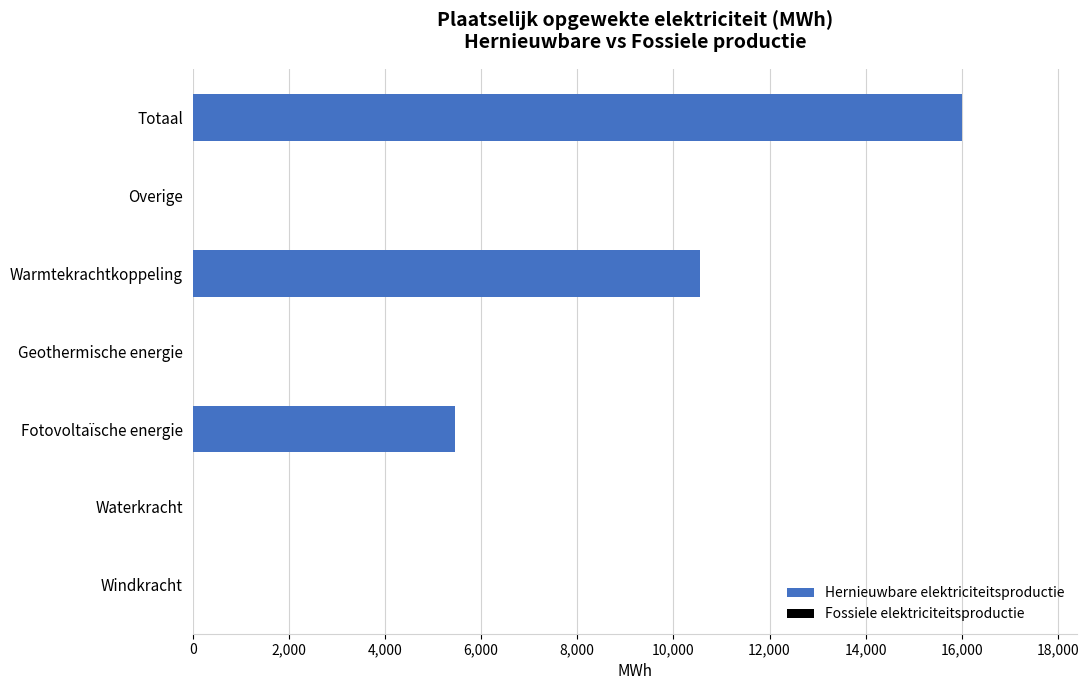

Where is the data nearest to the value 8002?

Fotovoltaïsche energie